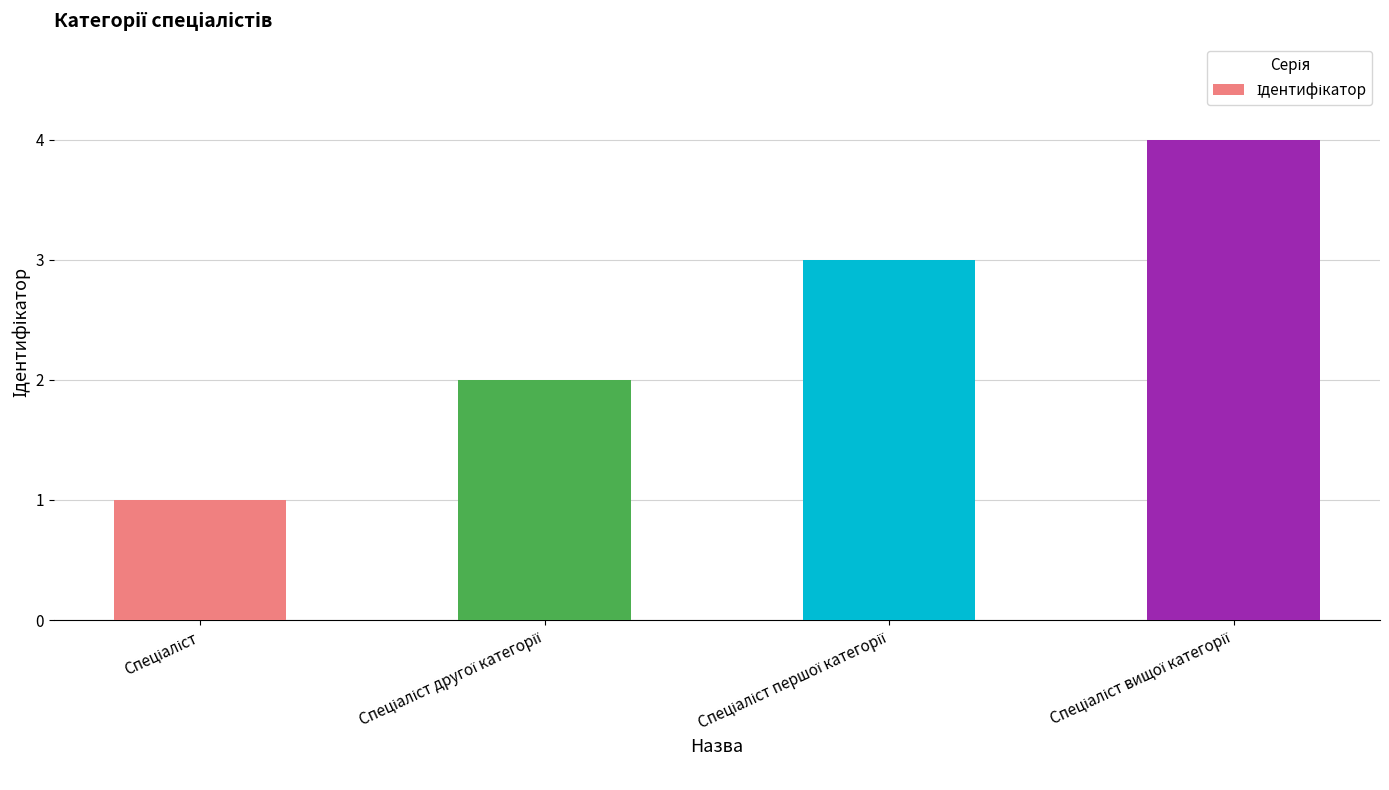

What is the difference between the maximum and minimum values?

3